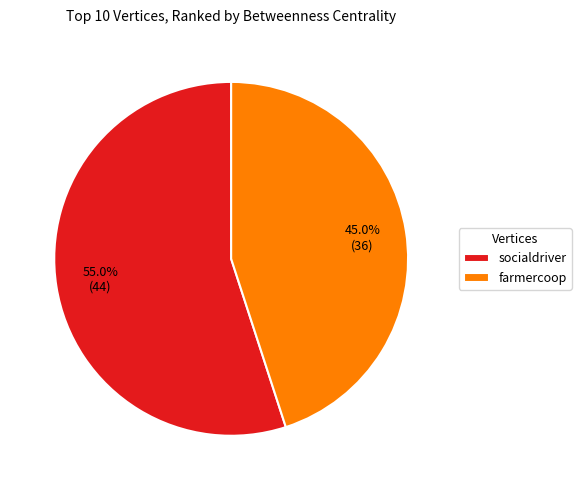

What is the ratio of the value at farmercoop to the value at socialdriver?

0.8